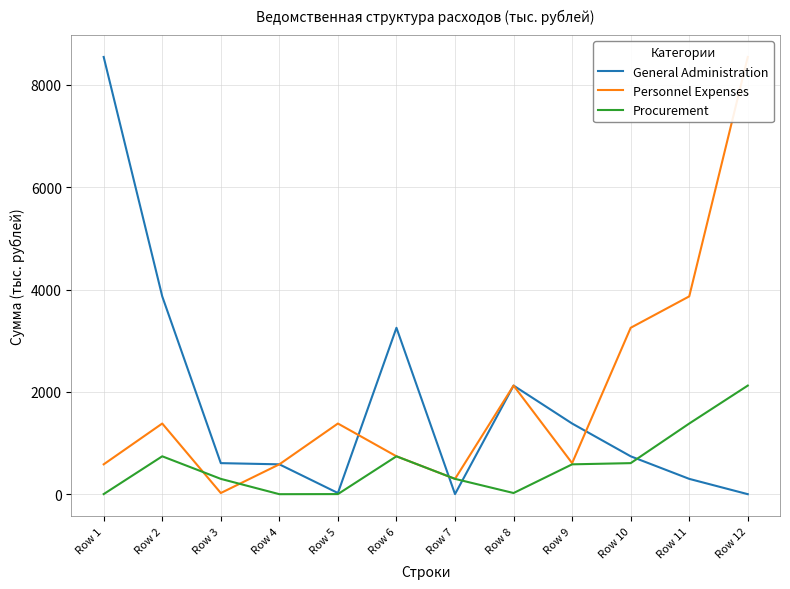

What is the spread (max minus min) of values at Row 11?

3567.5